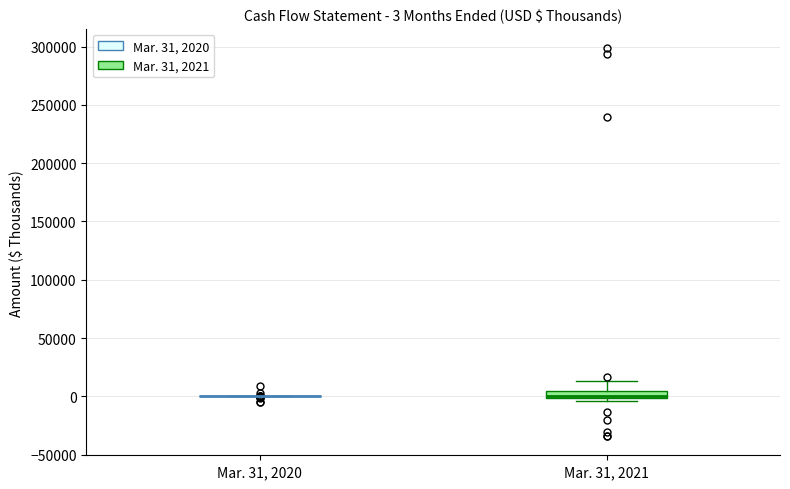

Comparing the boxes themselves (not the whiskers), which one is the tallest?

Mar. 31, 2021